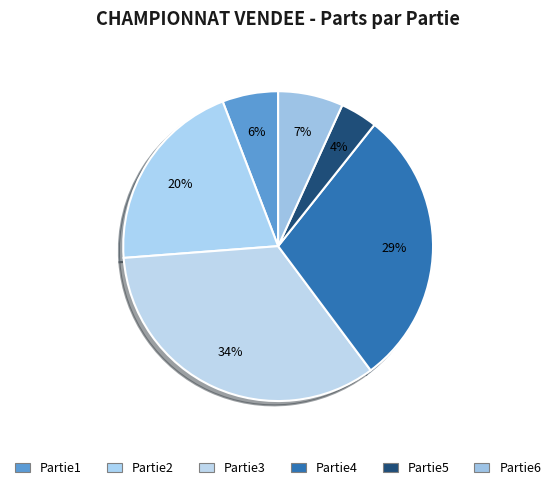

What percentage is the Partie6 slice, to the nearest percent?

7%